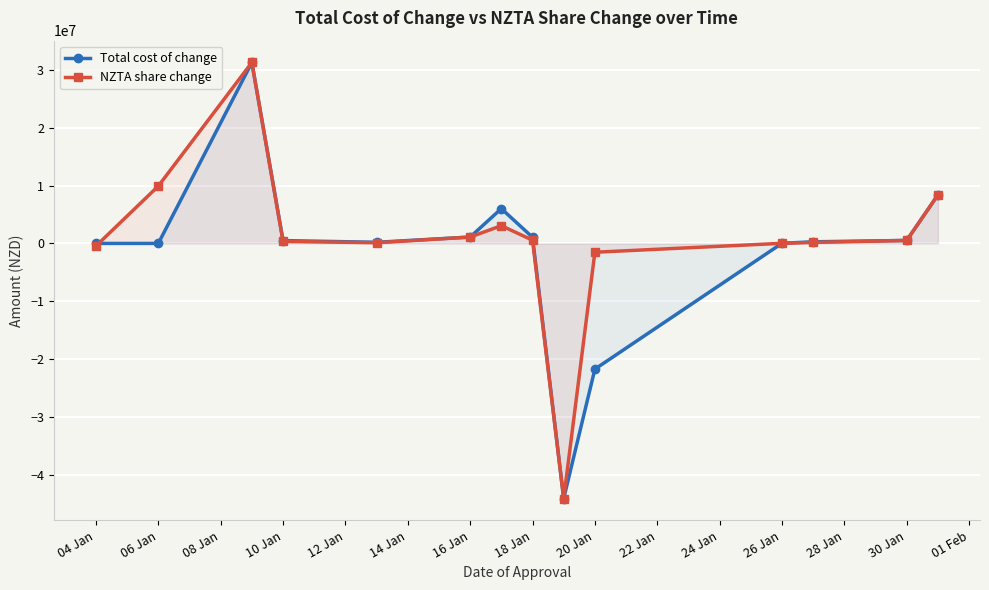

What is the minimum value for Total cost of change?

-44065392